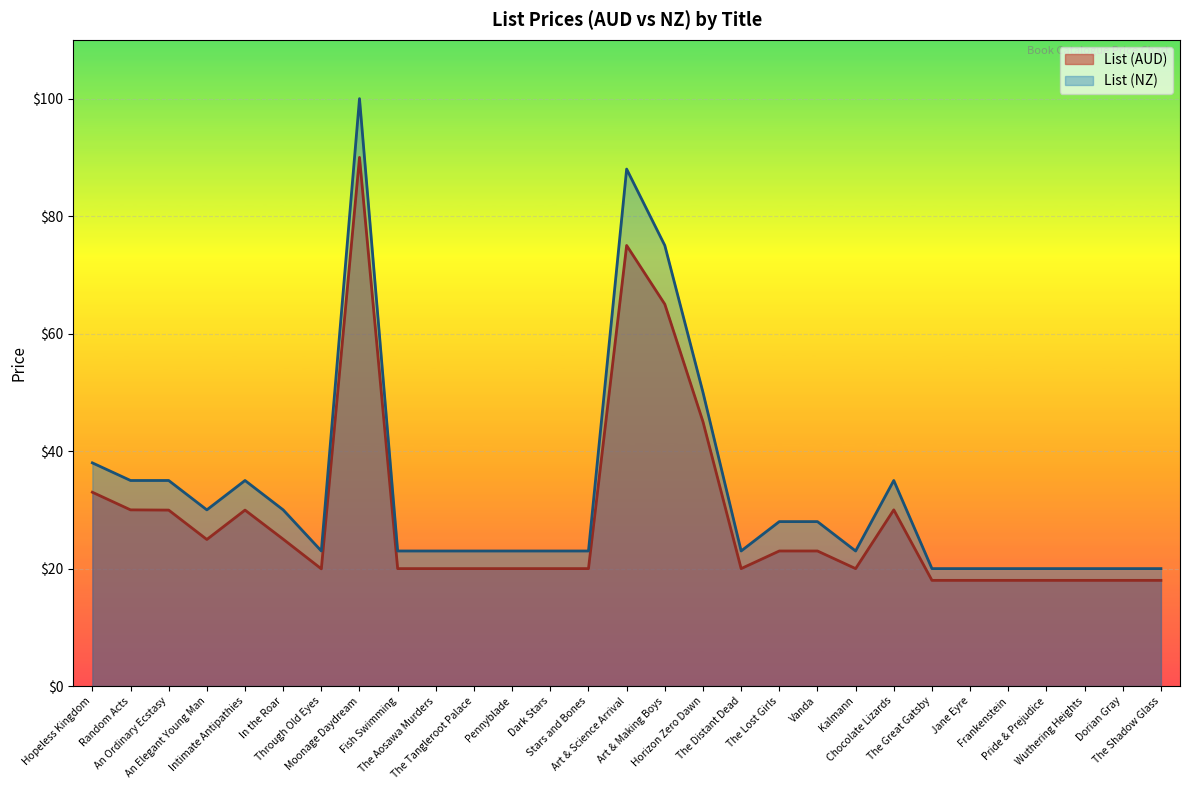

What is the greatest value displayed?

100.0